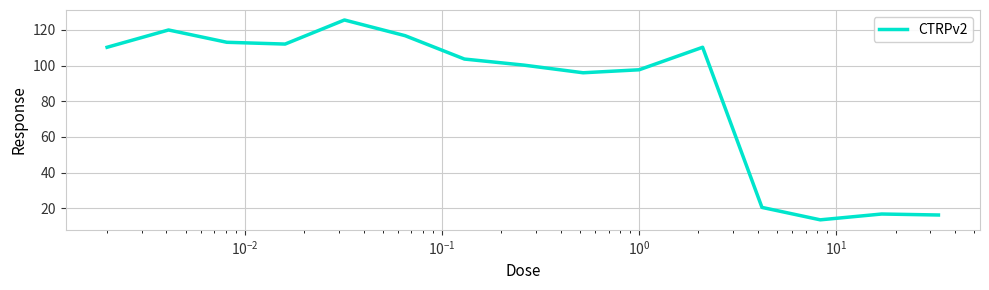

What is the maximum value shown in the chart?

125.6